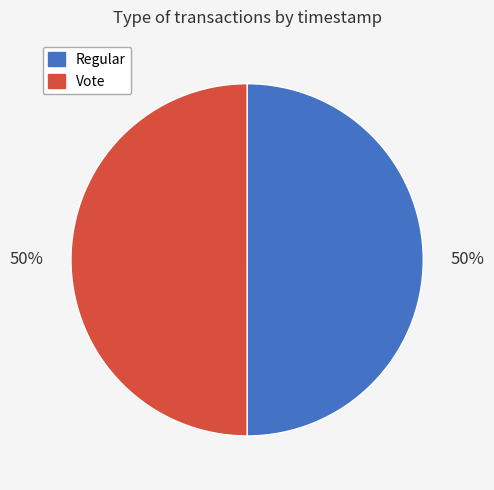

To the nearest percent, what is the combined percentage of Regular and Vote?

100%